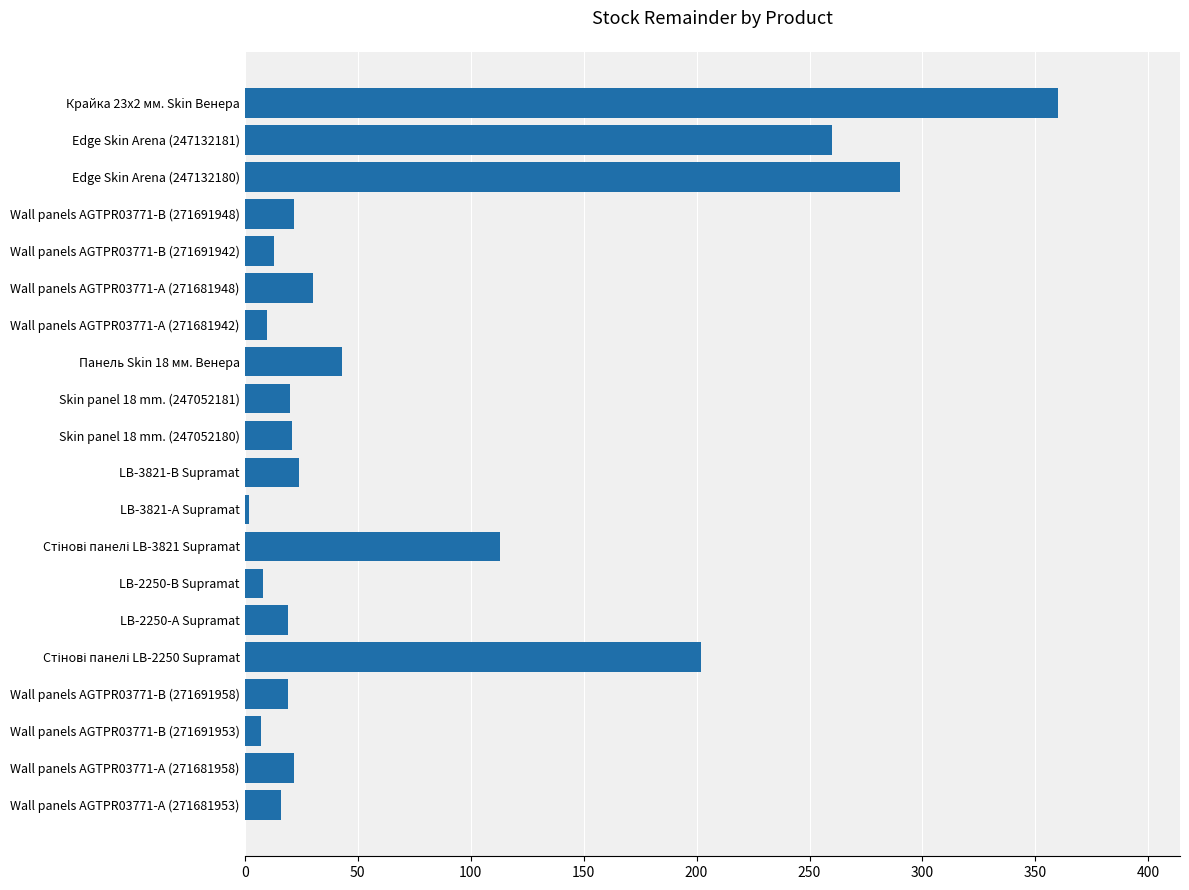

What is the maximum value shown in the chart?

360